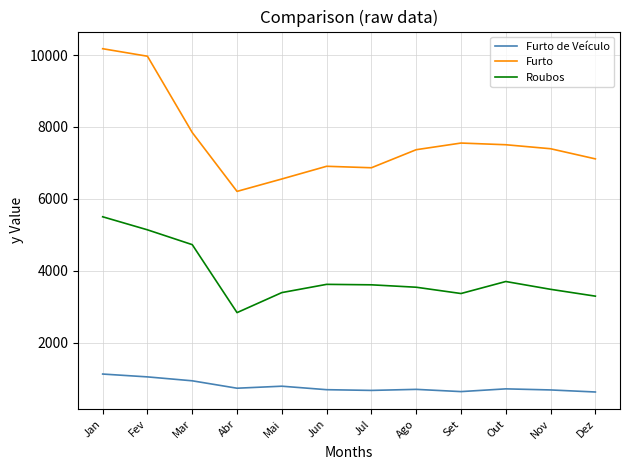

Between Jan and Nov, which series saw the biggest shift?

Furto